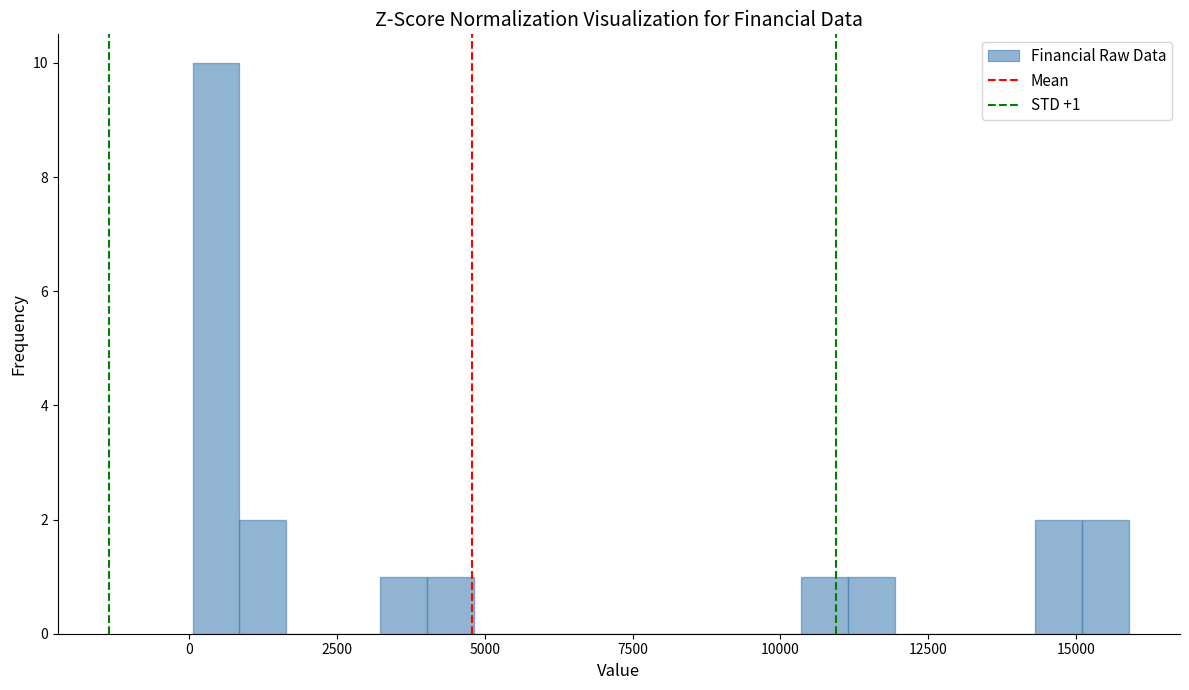

Read against the x-axis, roughly where is the centre of the tallest bar?

500